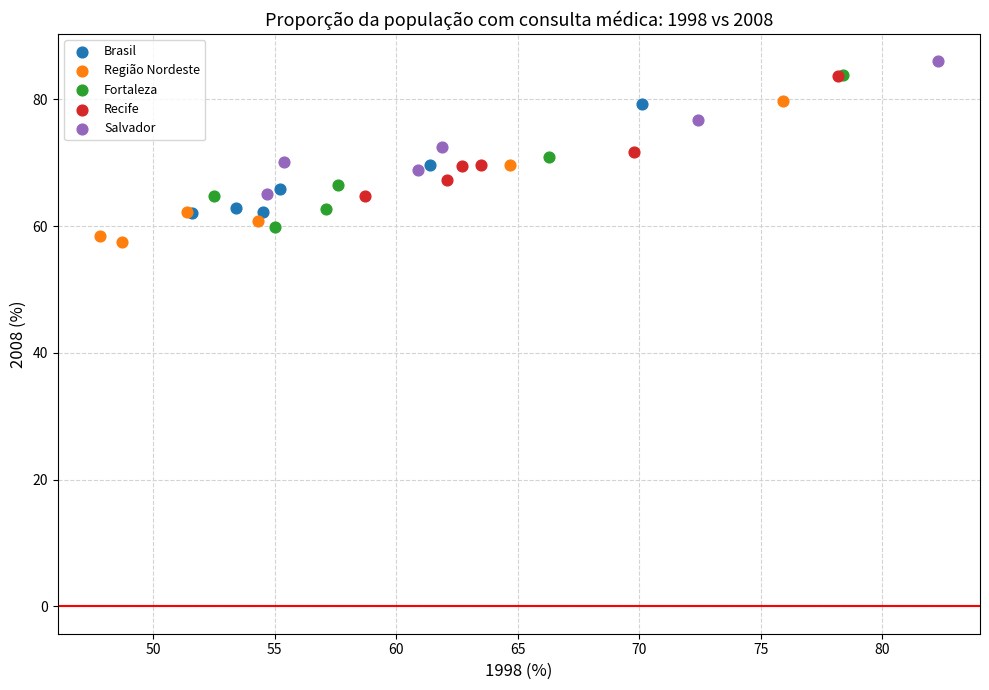

What are all the series names shown in the legend?

Brasil, Região Nordeste, Fortaleza, Recife, Salvador